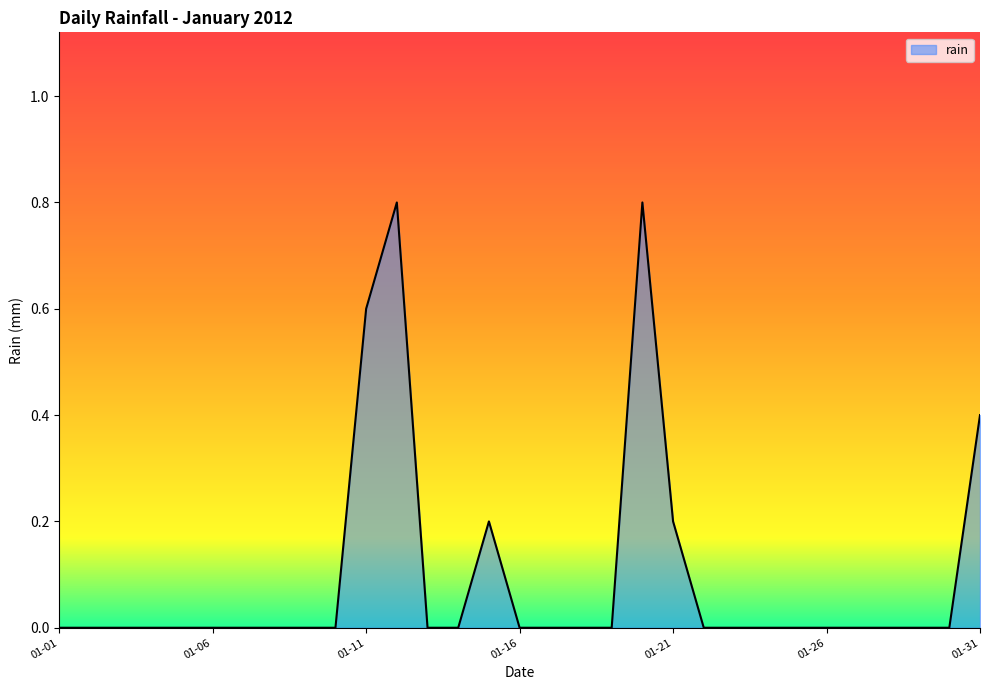

What is the maximum value shown in the chart?

0.8